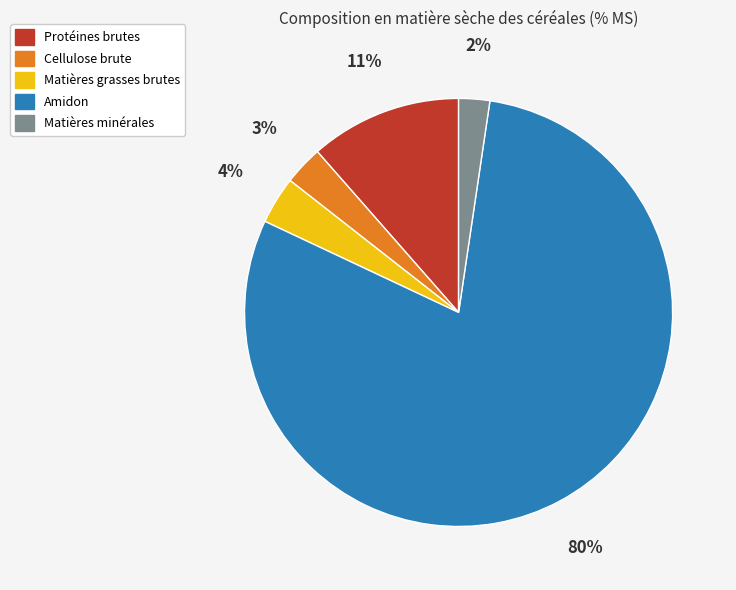

Between Amidon and Protéines brutes, which is larger?

Amidon